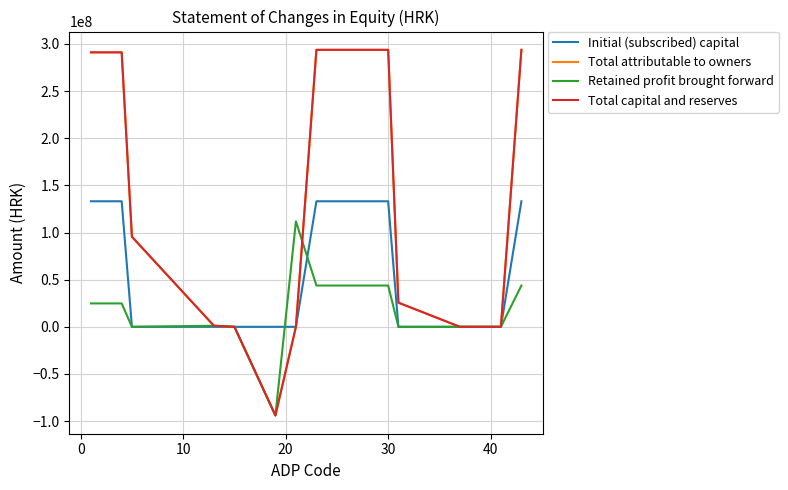

Does the chart display data point markers on the line(s)?

No